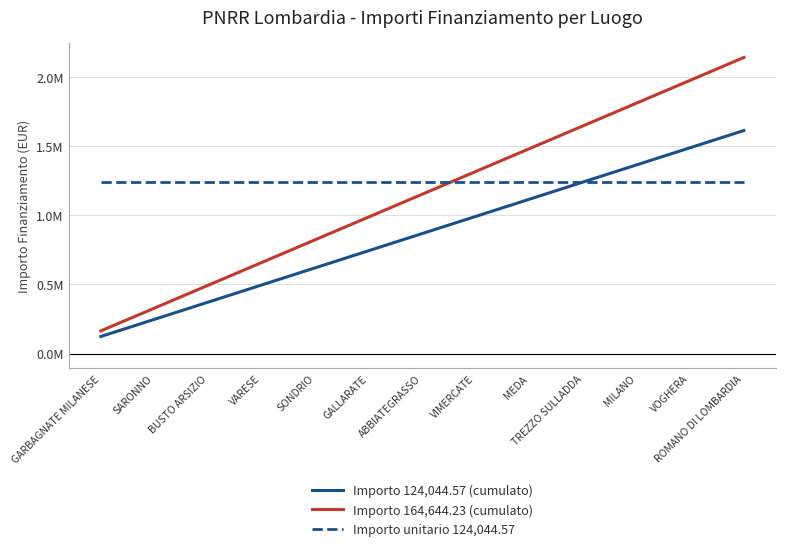

True or false: Importo 164,644.23 (cumulato) and Importo 124,044.57 (cumulato) cross at least once.

False